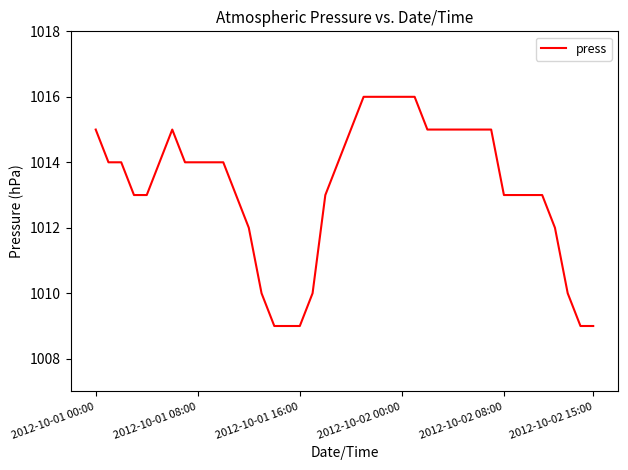

Reading right to left, extract all data points from this chart.

1009	1009	1010	1012	1013	1013	1013	1013	1015	1015	1015	1015	1015	1015	1016	1016	1016	1016	1016	1015	1014	1013	1010	1009	1009	1009	1010	1012	1013	1014	1014	1014	1014	1015	1014	1013	1013	1014	1014	1015